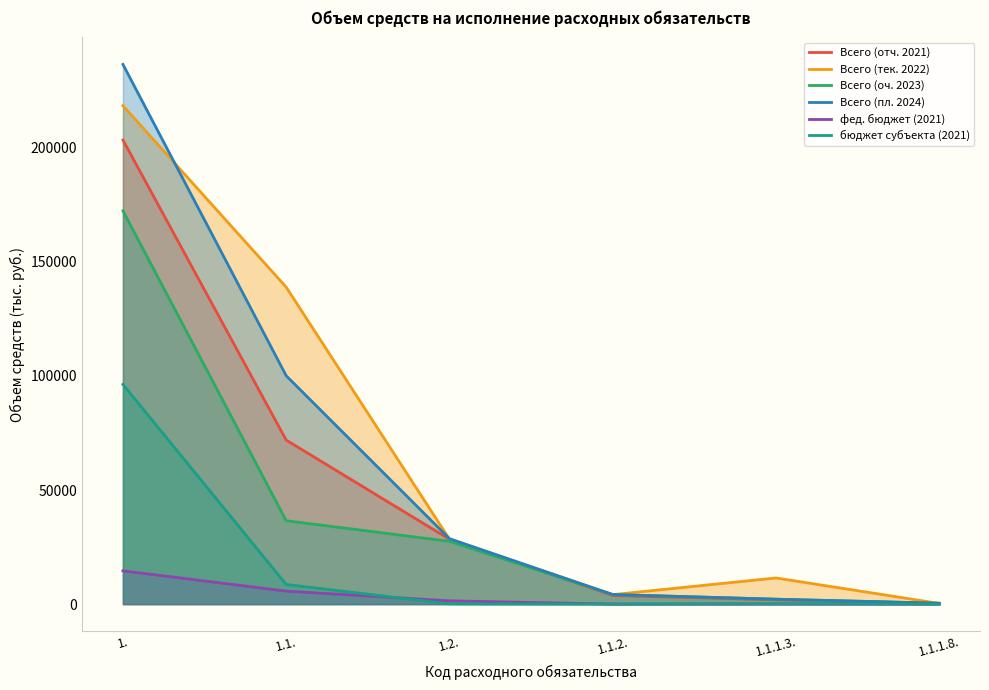

At which category is the sum across all series the highest?

1.